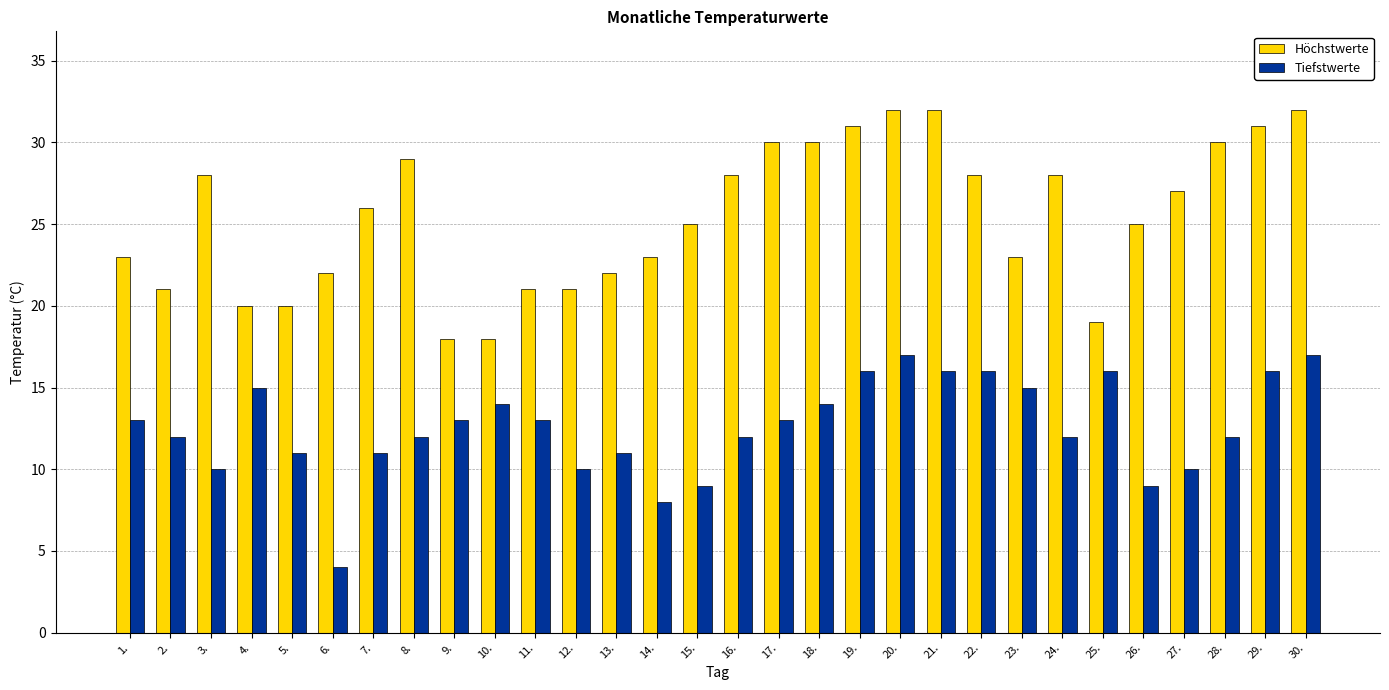

Is it true that Höchstwerte equals 30 at 18.?

True